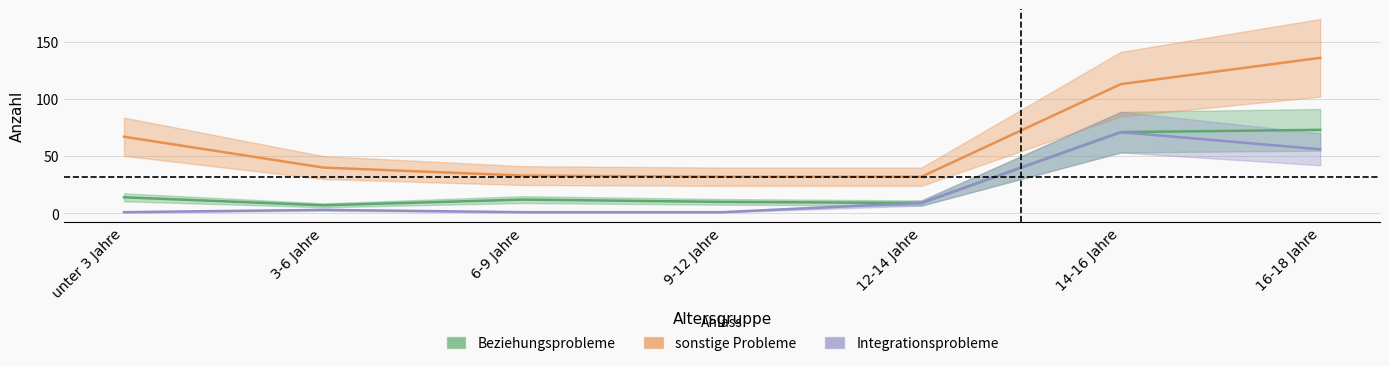

Which series has the largest total across all categories?

sonstige Probleme